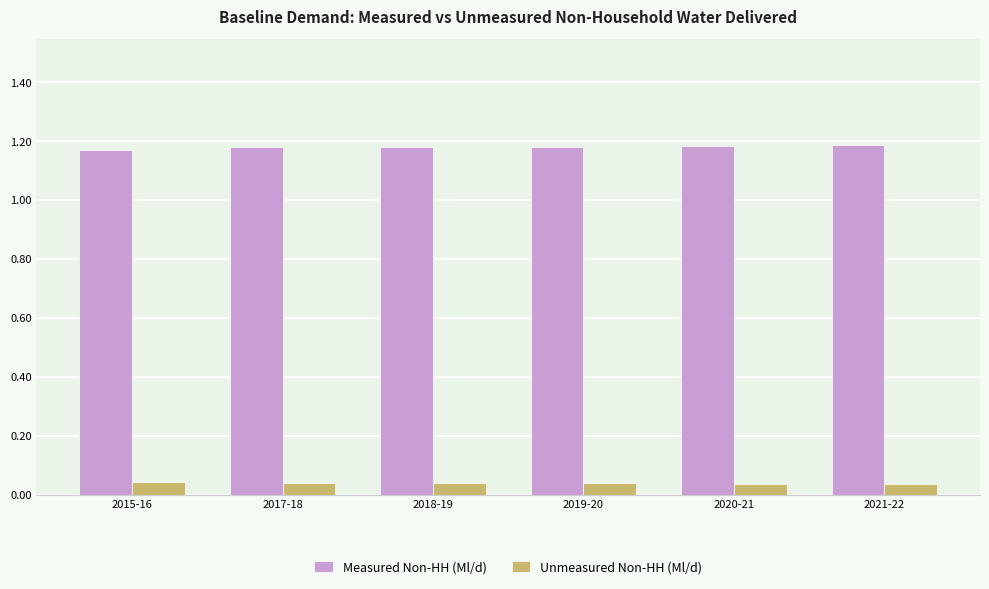

What is the difference between the highest and lowest values at 2017-18?

1.1